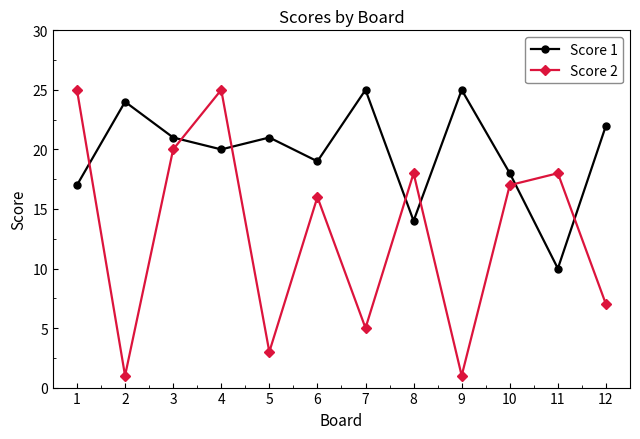

What are all the series names shown in the legend?

Score 1, Score 2